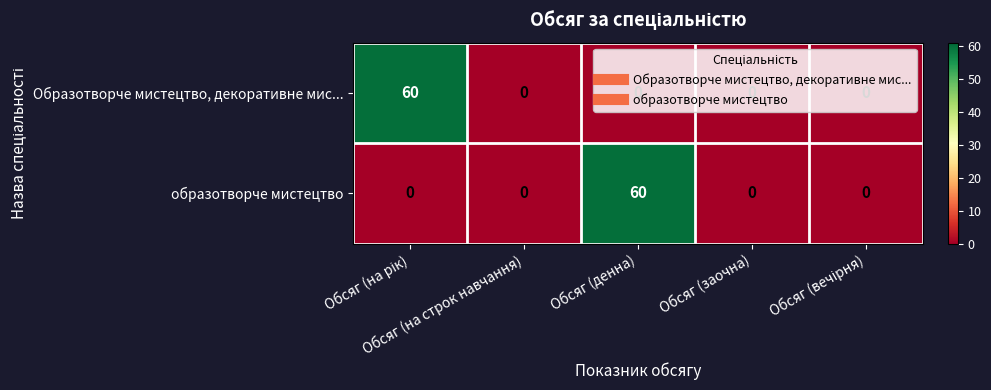

What is the average value of the Образотворче мистецтво, декоративне мис... series?

12